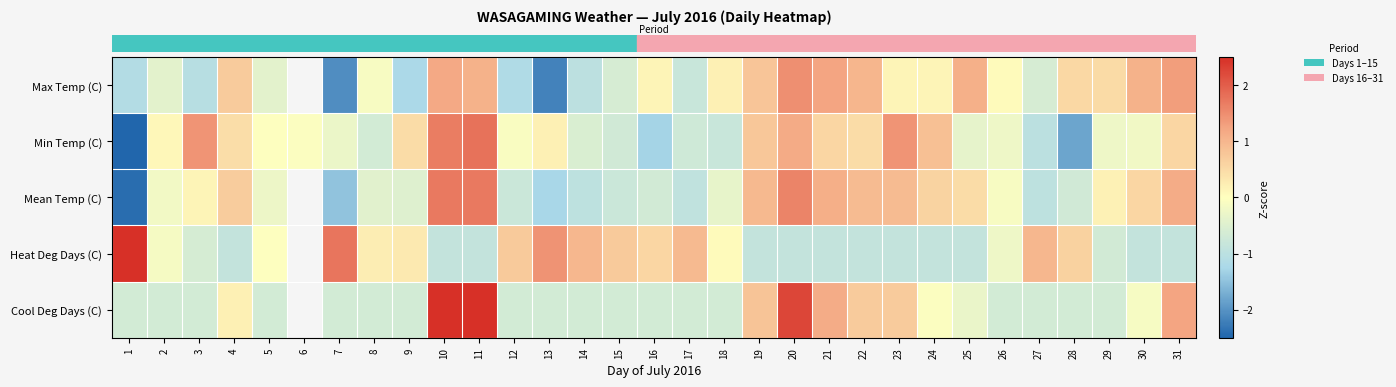

What is the total value across all series at 18?

-1.5